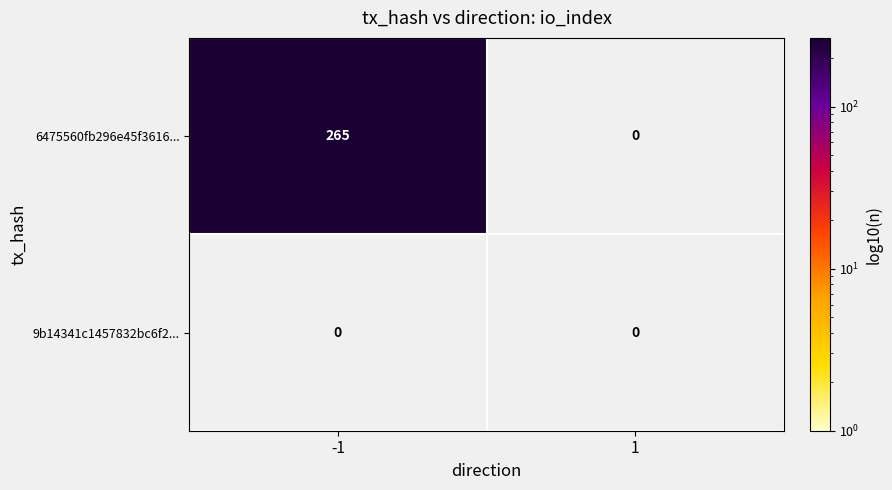

Between -1 and 1, which series saw the biggest shift?

6475560fb296e45f3616ee3635aebce157dc84d...